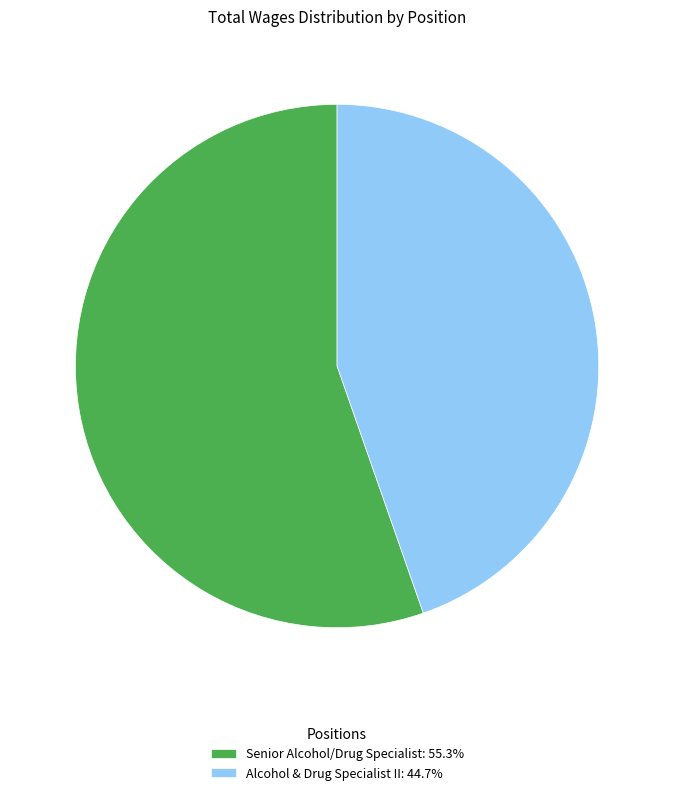

The Alcohol & Drug Specialist II slice represents 45% of the pie. True or false?

True